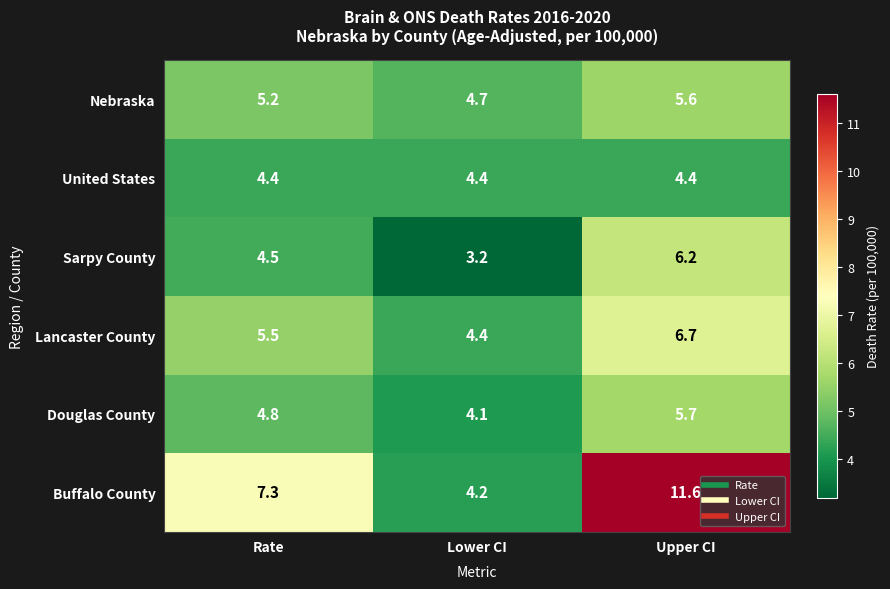

What is the difference between the highest and lowest values at Rate?

2.9